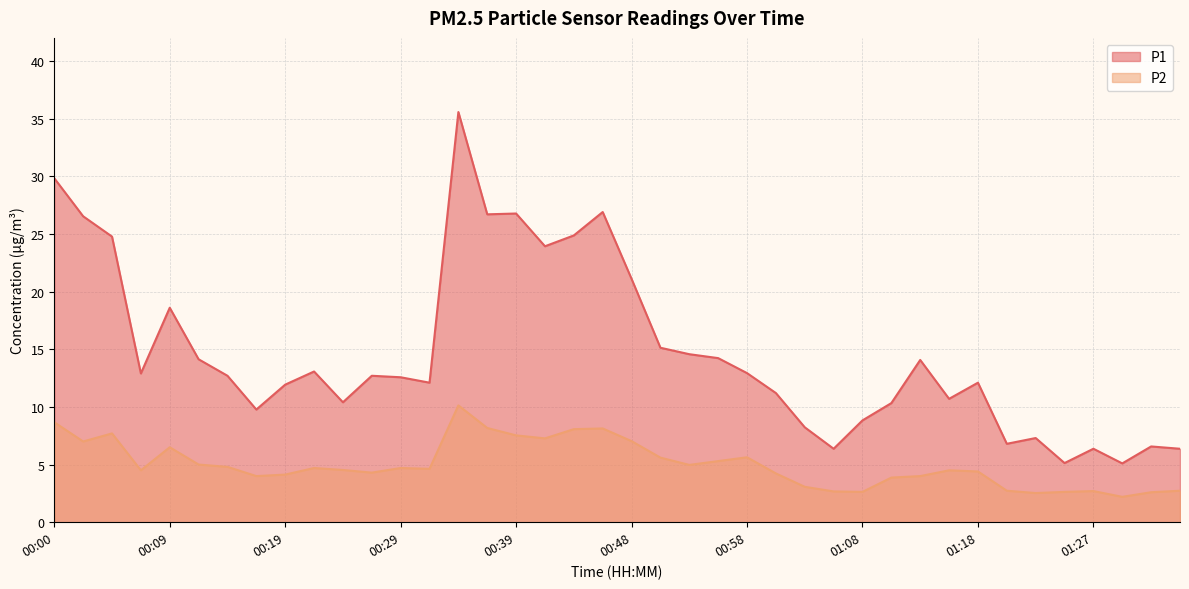

Reading left to right, what are all the values shown in this chart?

P1: 29.8	26.5	24.8	12.9	18.6	14.1	12.7	9.8	11.9	13.1	10.4	12.7	12.6	12.1	35.6	26.7	26.8	23.9	24.9	26.9	21.1	15.1	14.6	14.2	12.9	11.2	8.2	6.4	8.8	10.3	14.1	10.7	12.1	6.8	7.3	5.1	6.4	5.1	6.6	6.4
P2: 8.7	7.0	7.7	4.5	6.5	5.0	4.8	4.0	4.1	4.7	4.5	4.3	4.7	4.6	10.1	8.2	7.5	7.3	8.1	8.1	7.0	5.6	5.0	5.3	5.6	4.2	3.1	2.7	2.6	3.9	4.0	4.5	4.4	2.7	2.5	2.6	2.7	2.2	2.6	2.7